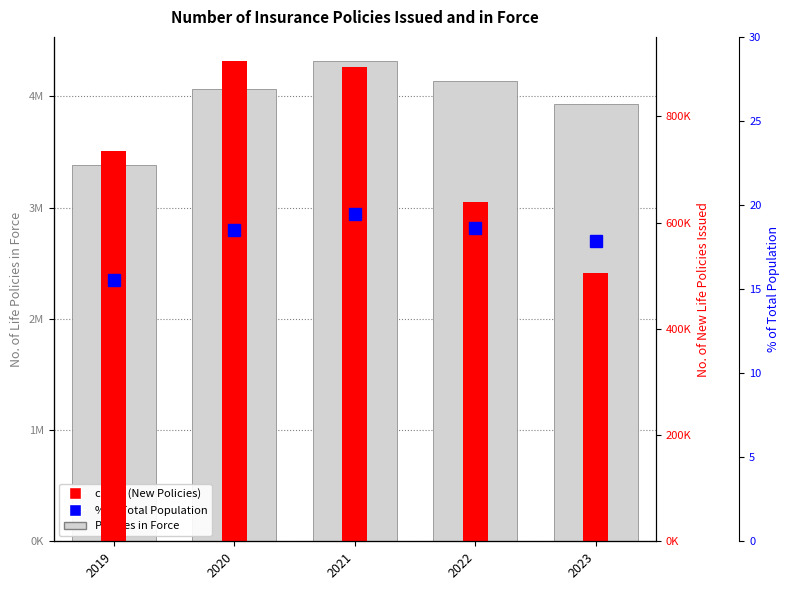

How many groups of bars are there?

5